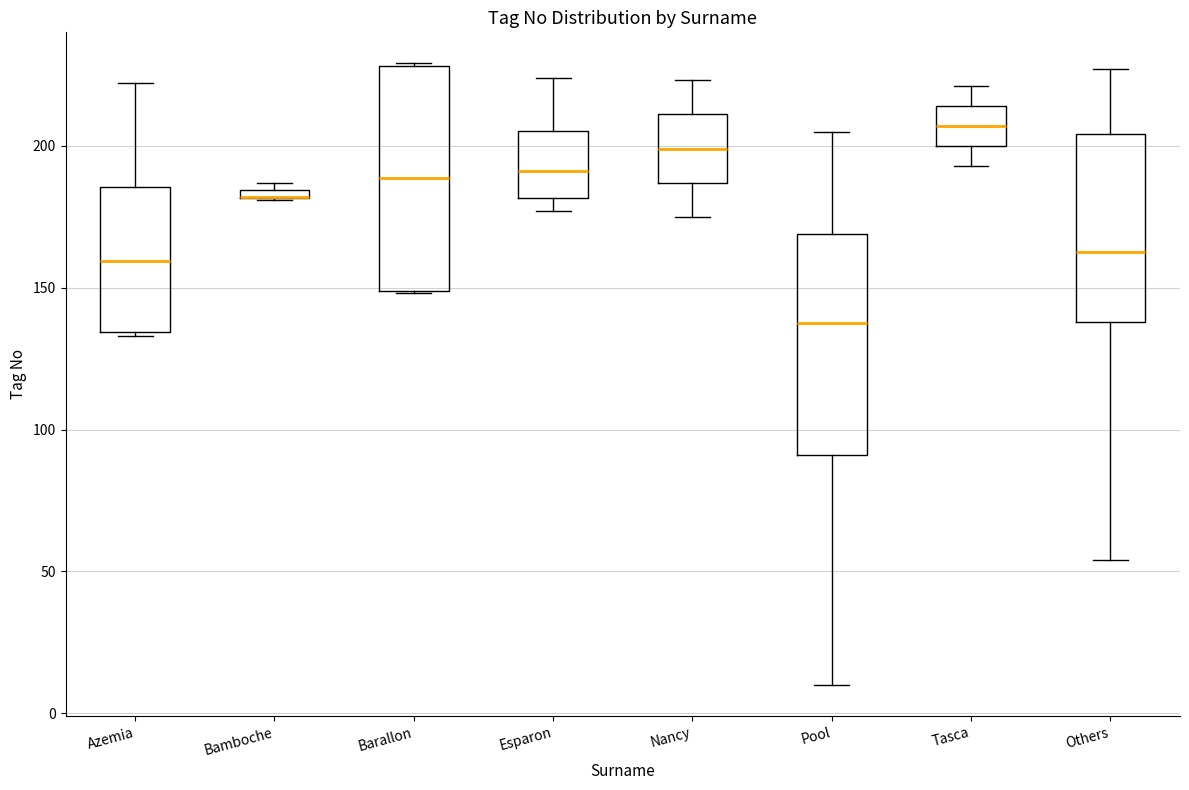

Where does the lower whisker of the box for Pool end on the y-axis? The values are not printed on the chart, so give them approximately, as read against the axis.

10